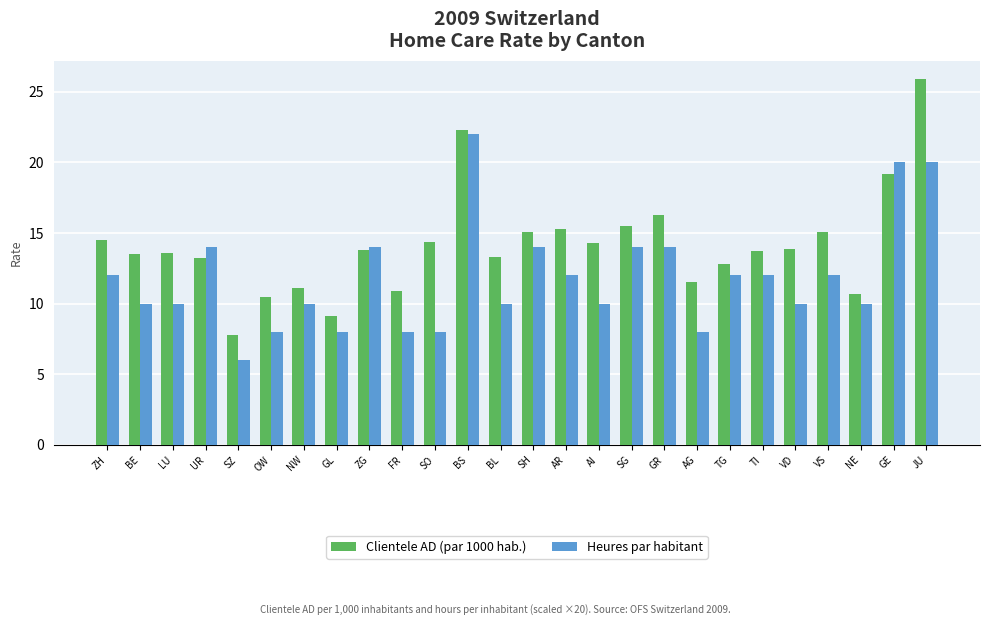

Is it true that Clientele AD (par 1000 hab.) equals 9.1 at BL?

False